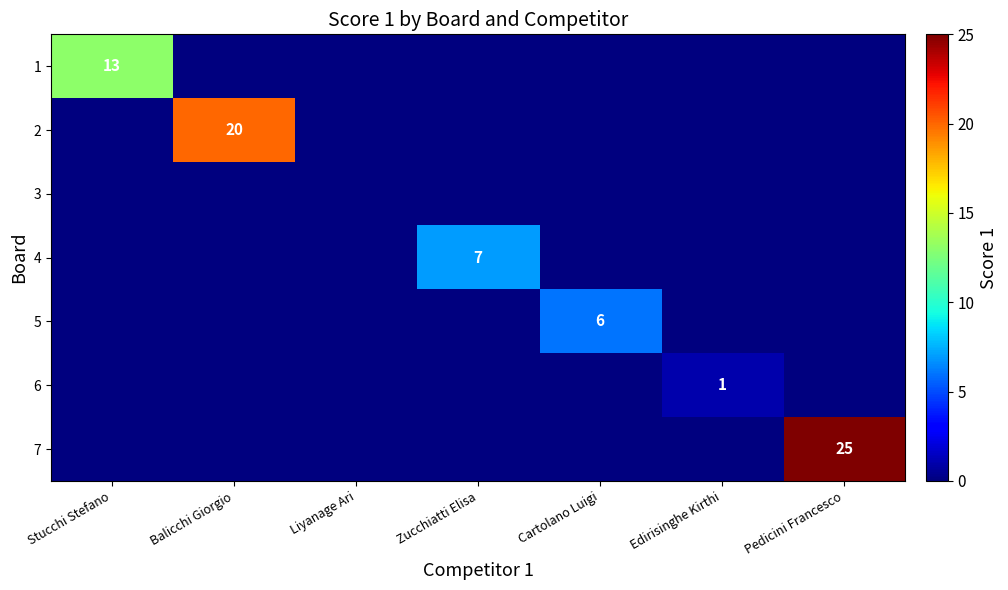

True or false: 6 has a value of 0 at Edirisinghe Kirthi.

False